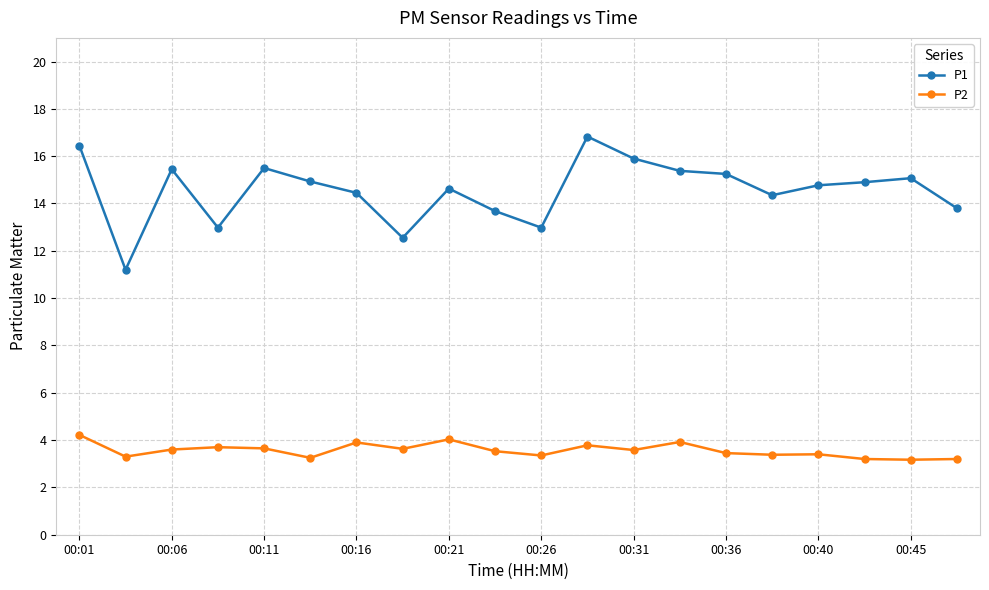

True or false: P2 and P1 cross at least once.

False